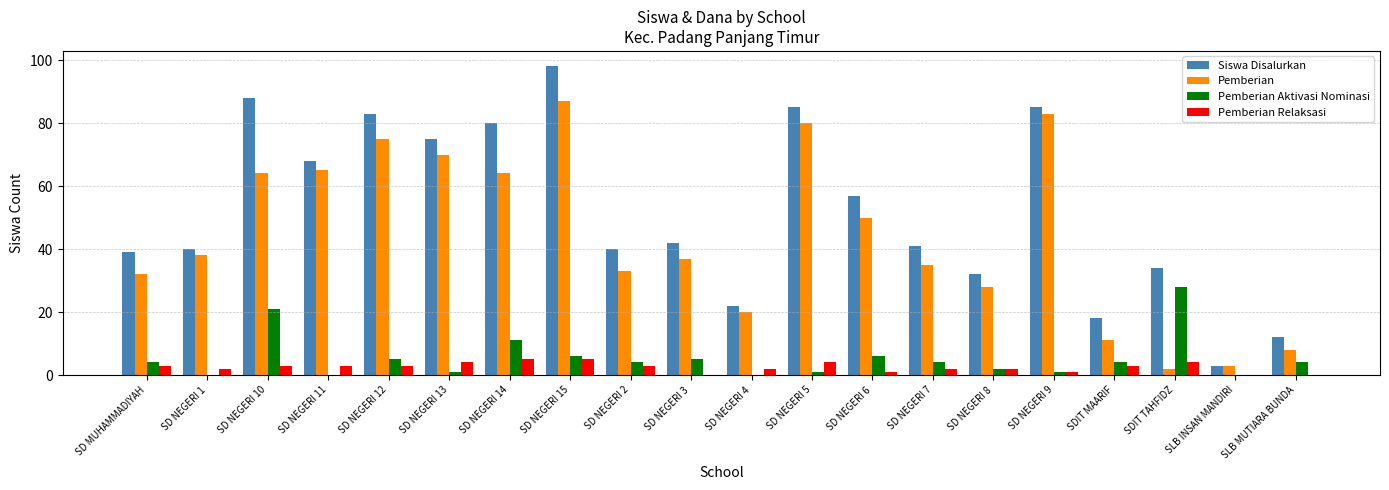

The value of Siswa Disalurkan at SLB MUTIARA BUNDA is 3. True or false?

False